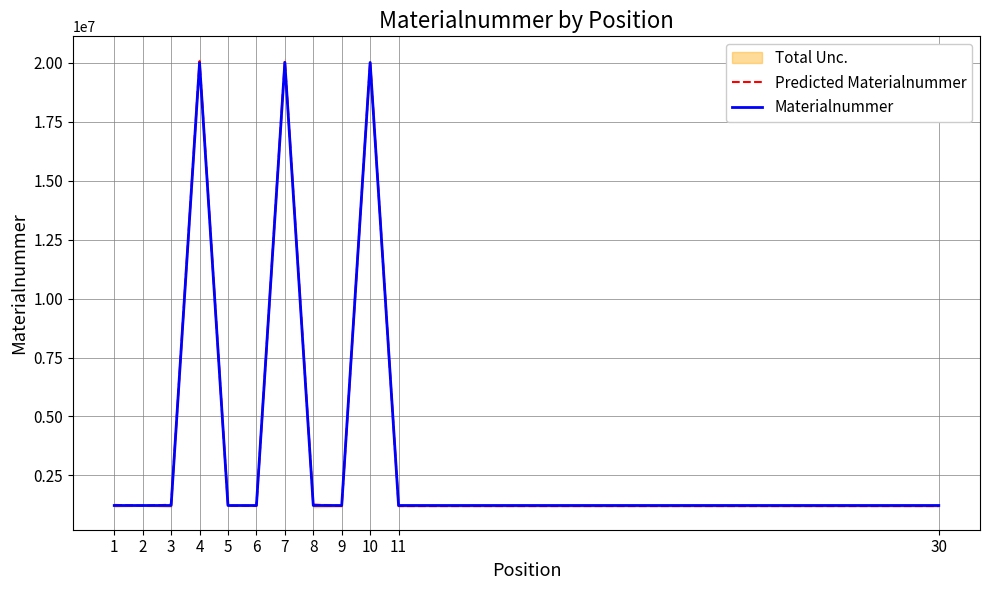

Which category has the highest value across all series?

7